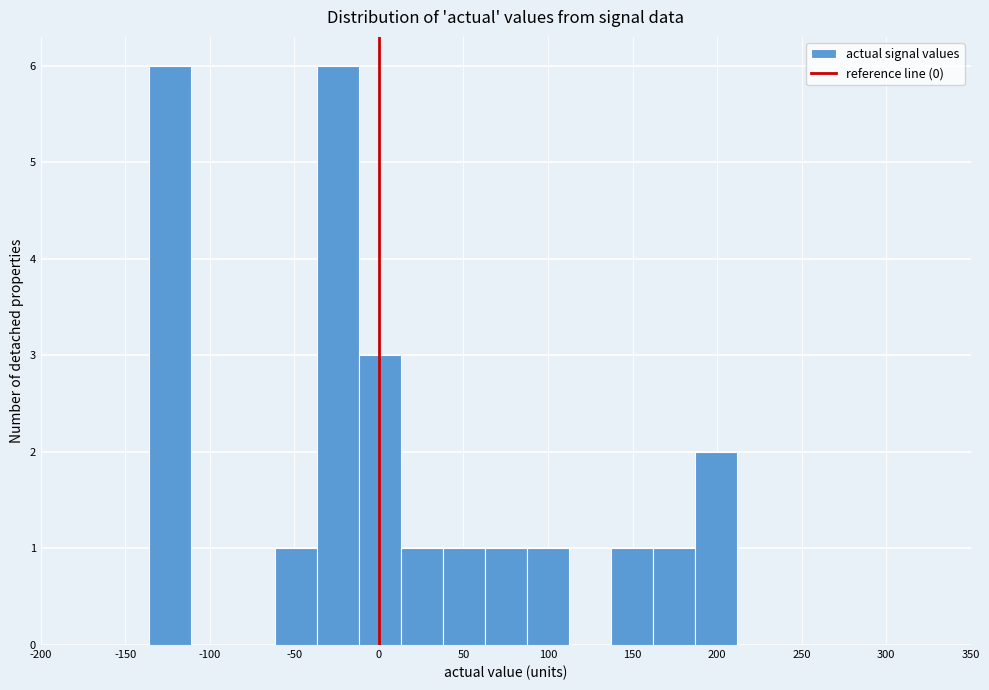

Reading left to right, transcribe this chart: for each bar, give the range it covers on the x-axis and its height. Neither the bar edges nor the heights are printed on the chart, so give them approximately, as read against the axes.

-135 to -110: 6
-110 to -85: 0
-85 to -60: 0
-60 to -35: 1
-35 to -10: 6
-10 to 15: 3
15 to 40: 1
40 to 60: 1
60 to 85: 1
85 to 110: 1
110 to 135: 0
135 to 160: 1
160 to 185: 1
185 to 210: 2